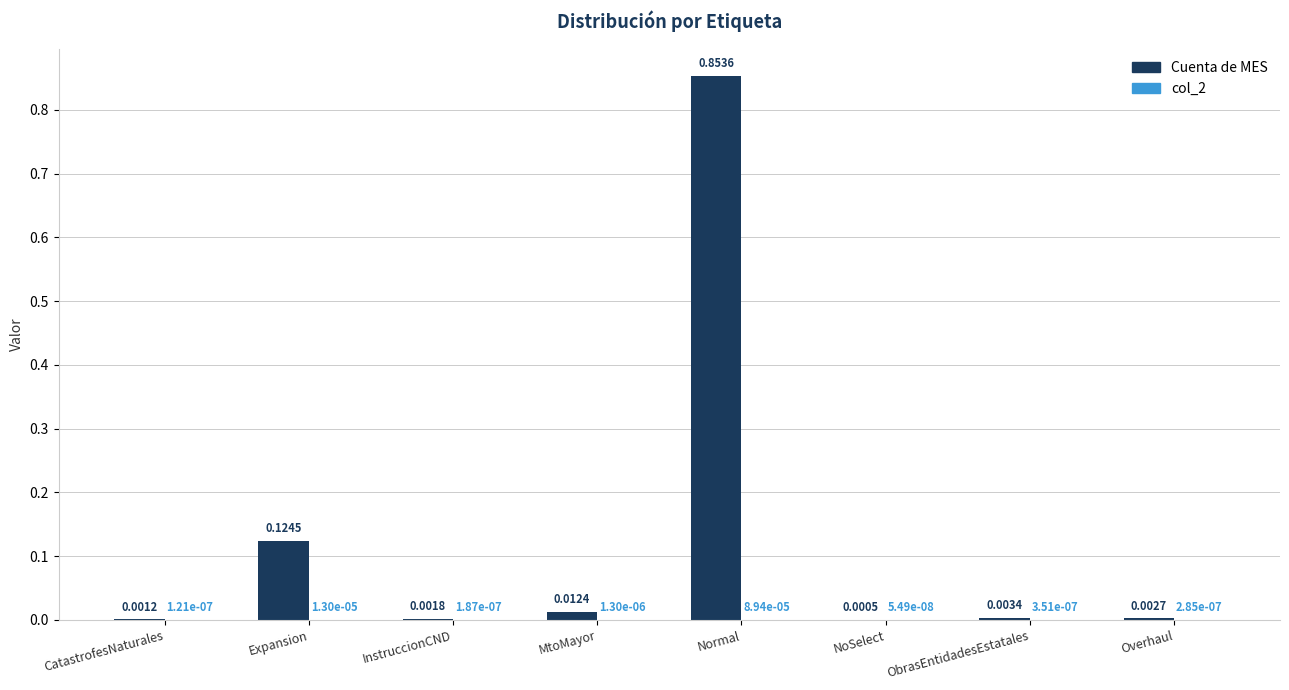

Are the bars horizontal?

No